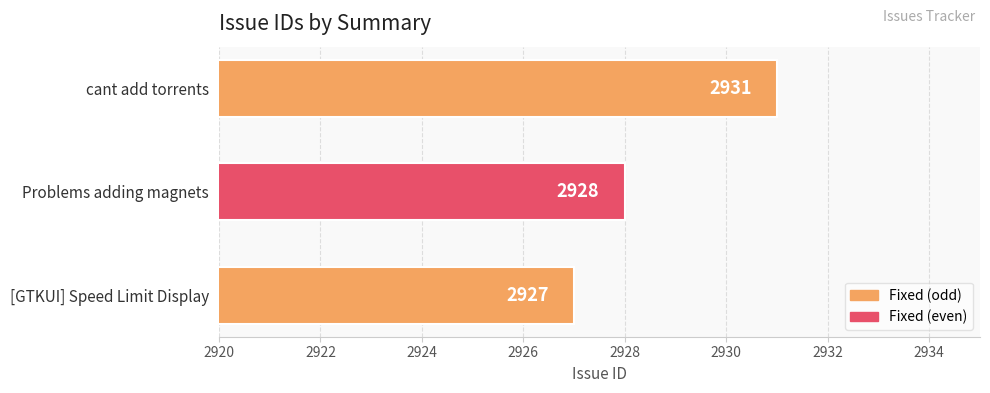

Approximately how many times larger is the value at cant add torrents compared to Problems adding magnets?

1.0